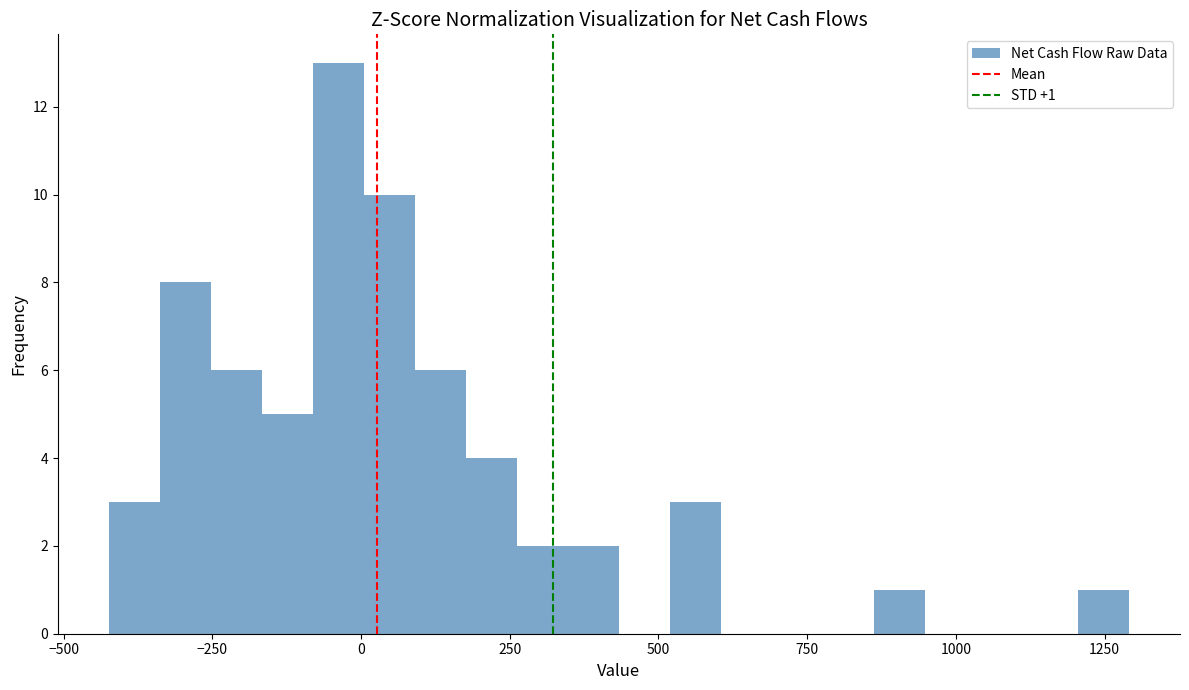

Around what value on the x-axis is the tallest bar? Give the approximate position of its centre, as read against the axis.

-50